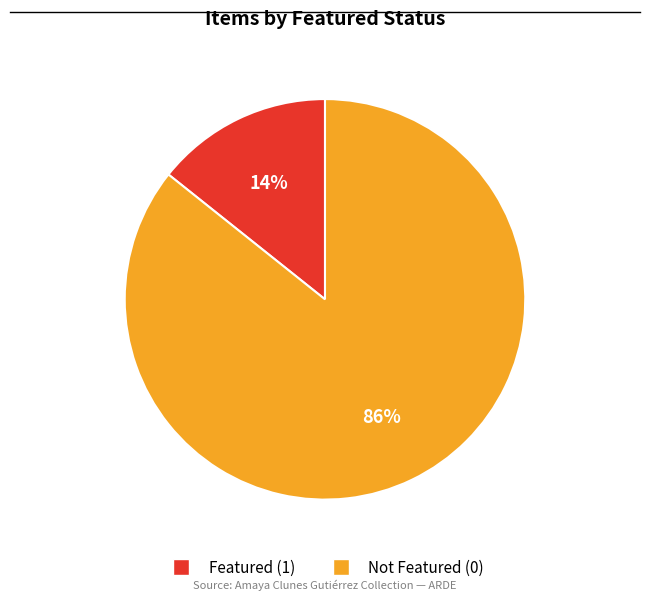

To the nearest percent, what is the average slice percentage?

50%